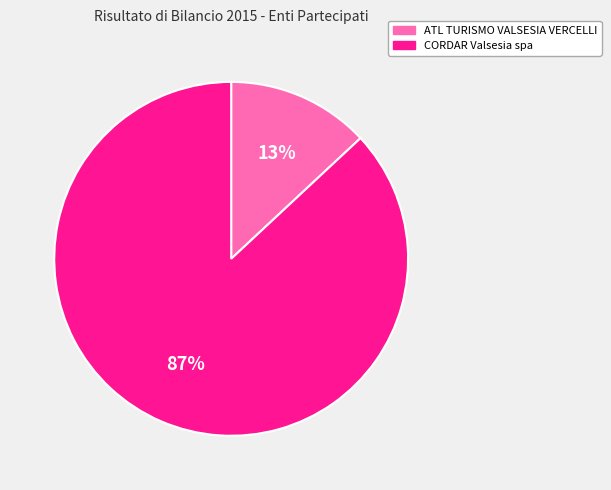

Is the sum of ATL TURISMO VALSESIA VERCELLI and CORDAR Valsesia spa greater than half?

Yes